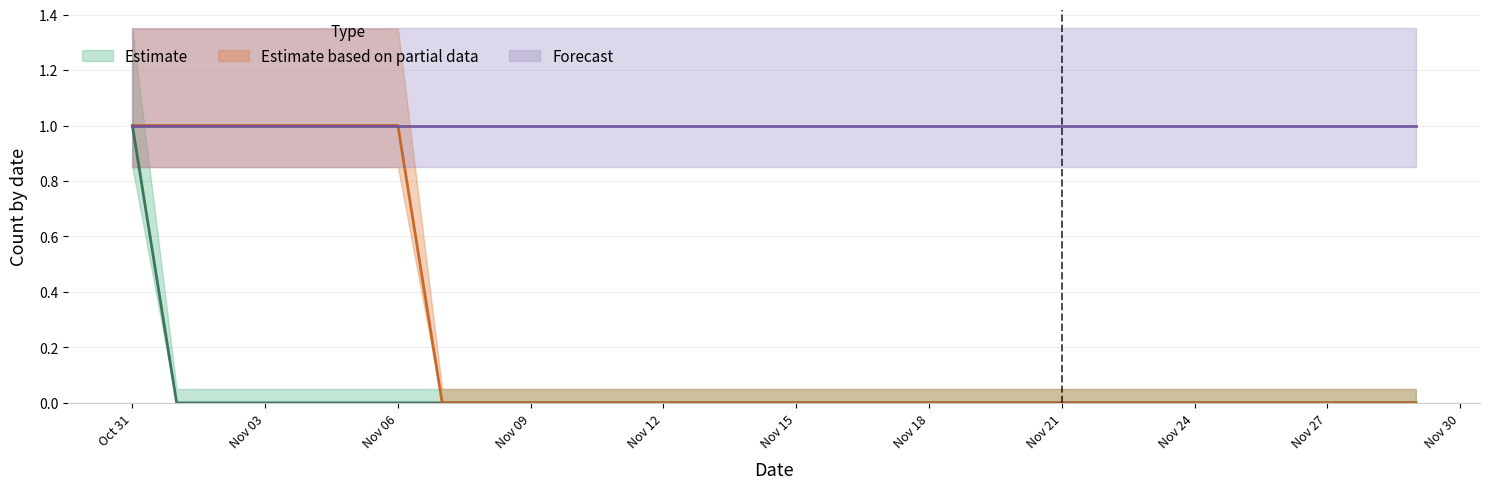

How many data points does each series have?

30